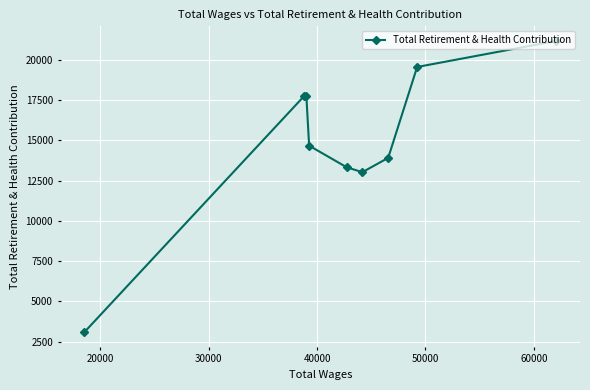

What is the sum of all values?

134166